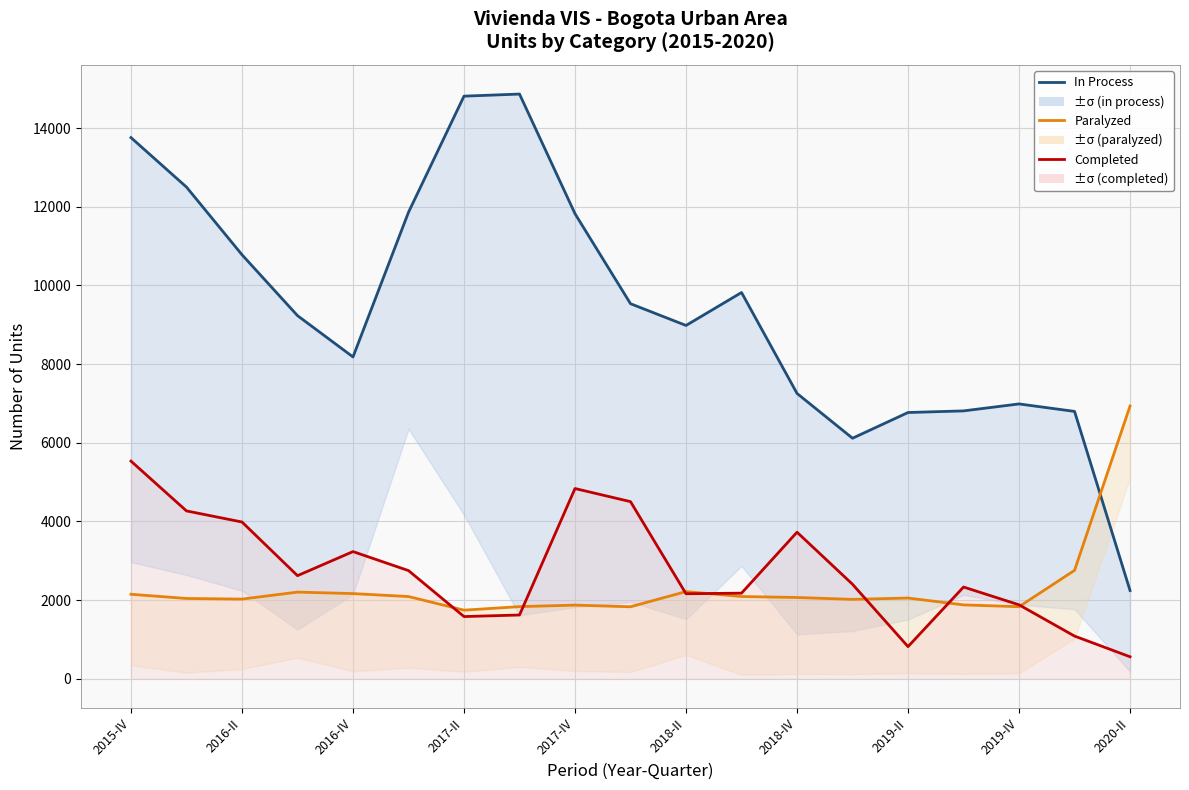

How many values in the Total completed series exceed 2401?

9